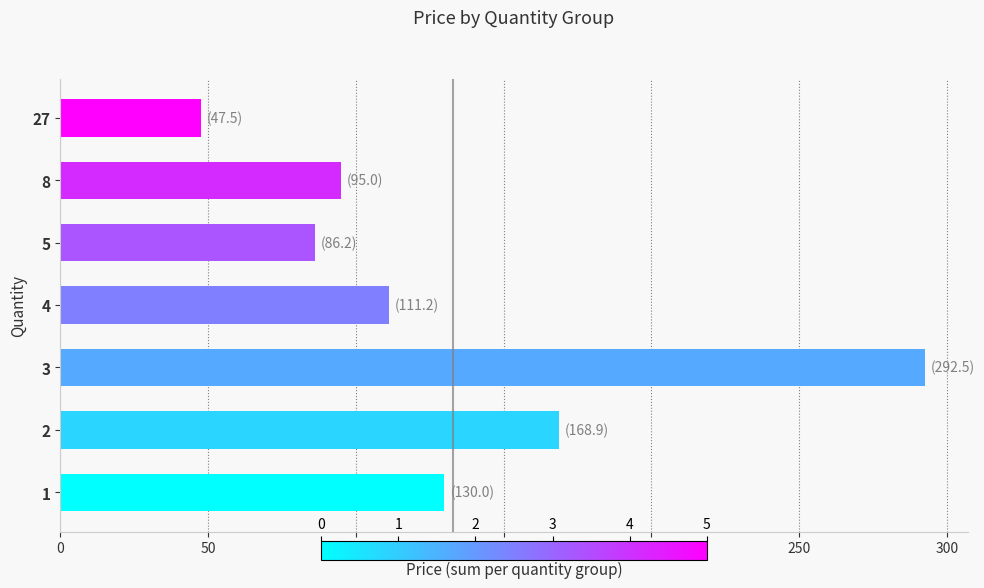

Rank the categories by value from highest to lowest.

3, 2, 1, 4, 8, 5, 27